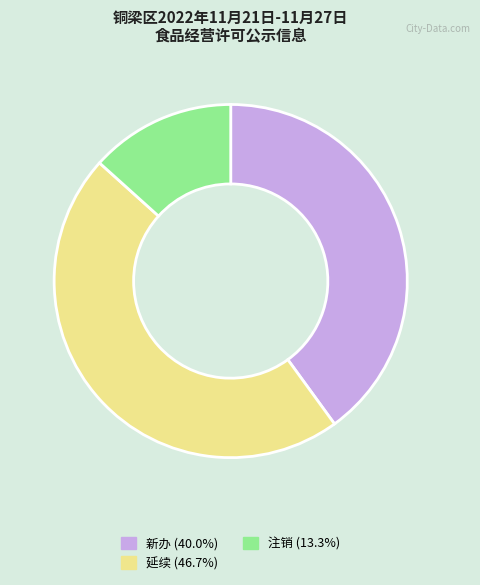

Which has a higher value, 延续 or 新办?

延续